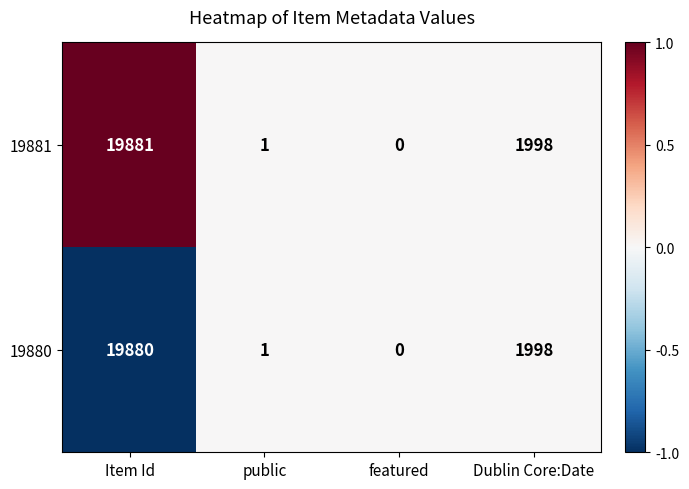

What is the total value across all series at Item Id?

39761